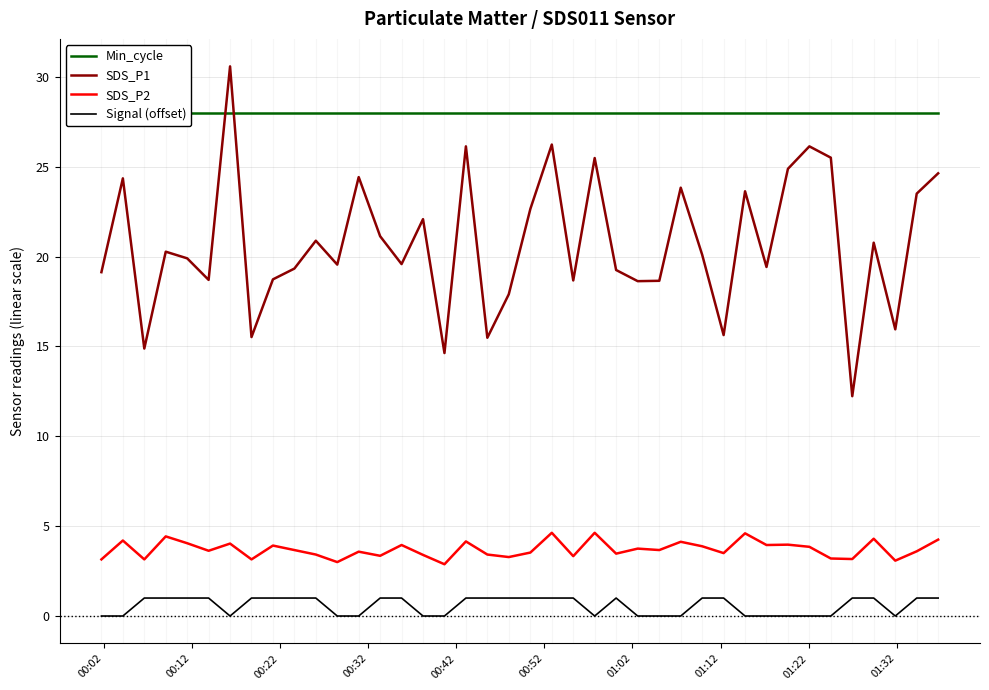

How many distinct data groups are displayed?

4